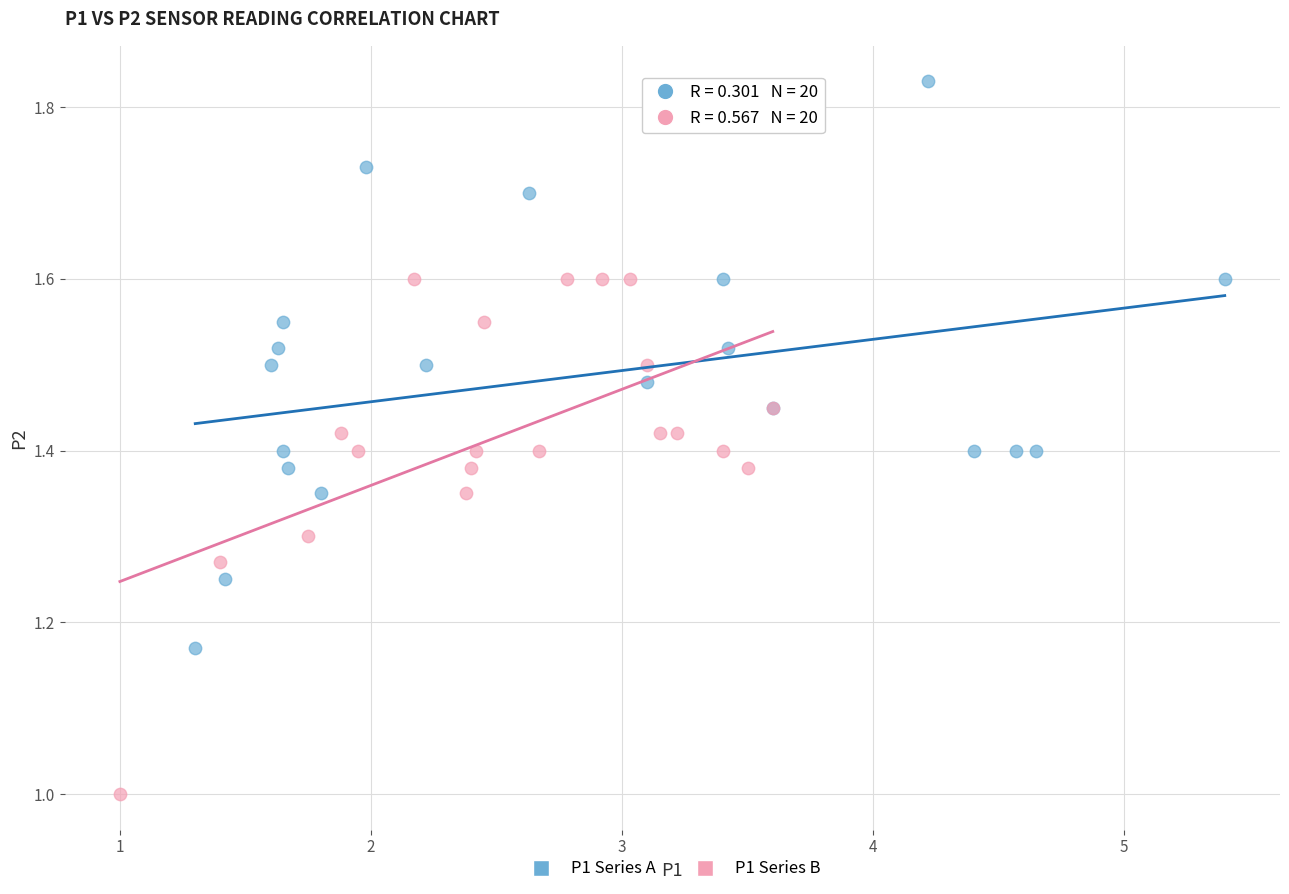

Which series reaches the maximum Y coordinate?

P1 Series A